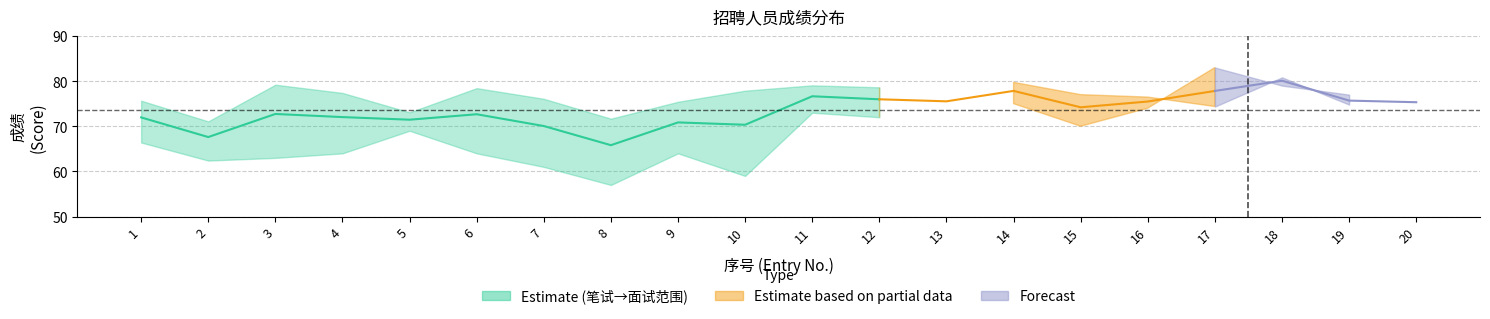

Read the 笔试成绩 value at 2.

62.4